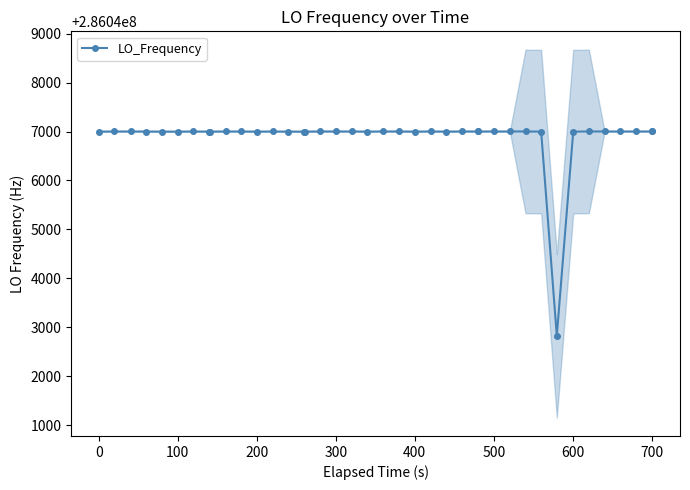

How many points are lower than both their immediate neighbors (excluding endpoints)?

10